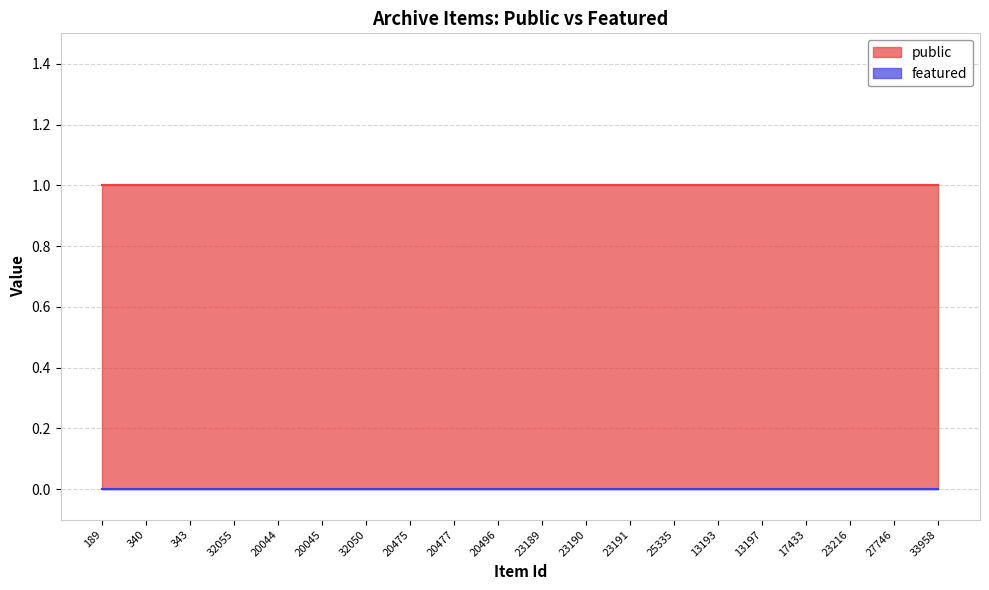

Reading right to left, list all the values displayed in this chart.

public: 33958=1	27746=1	23216=1	17433=1	13197=1	13193=1	25335=1	23191=1	23190=1	23189=1	20496=1	20477=1	20475=1	32050=1	20045=1	20044=1	32055=1	343=1	340=1	189=1
featured: 33958=0	27746=0	23216=0	17433=0	13197=0	13193=0	25335=0	23191=0	23190=0	23189=0	20496=0	20477=0	20475=0	32050=0	20045=0	20044=0	32055=0	343=0	340=0	189=0